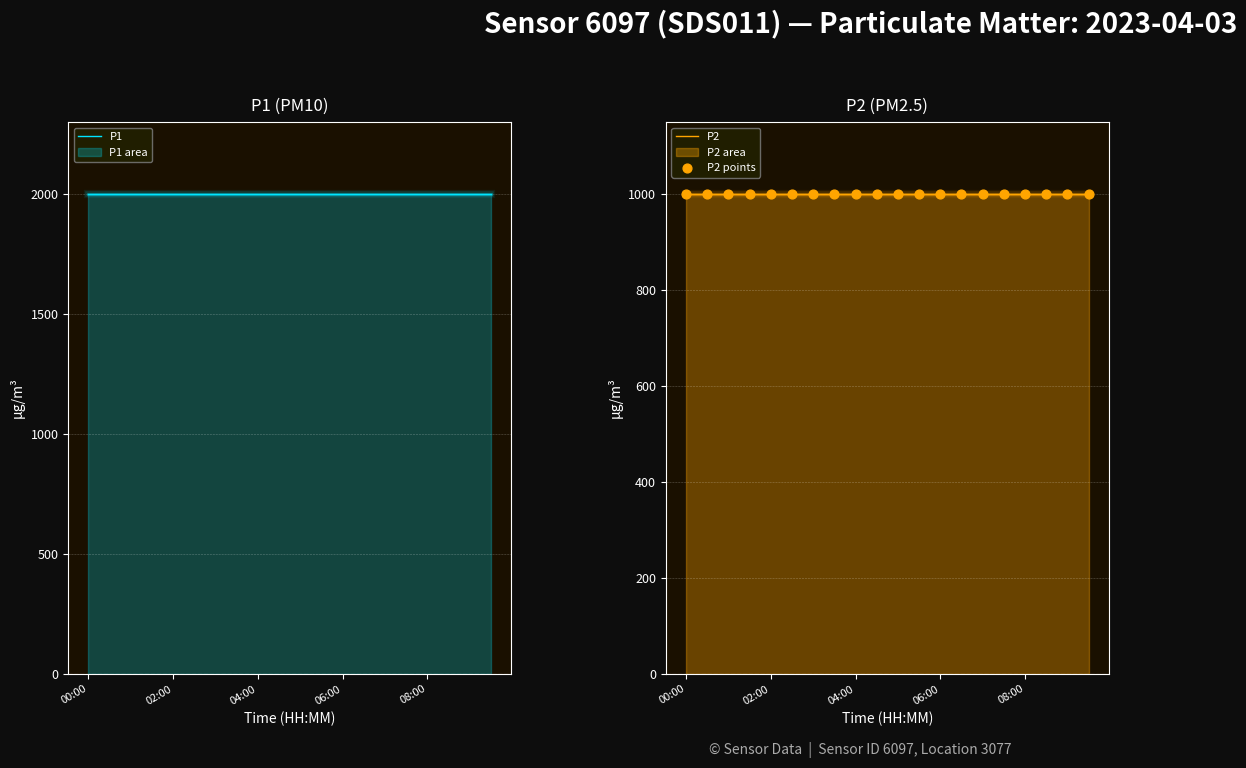

At how many categories does at least one series exceed 1069?

20